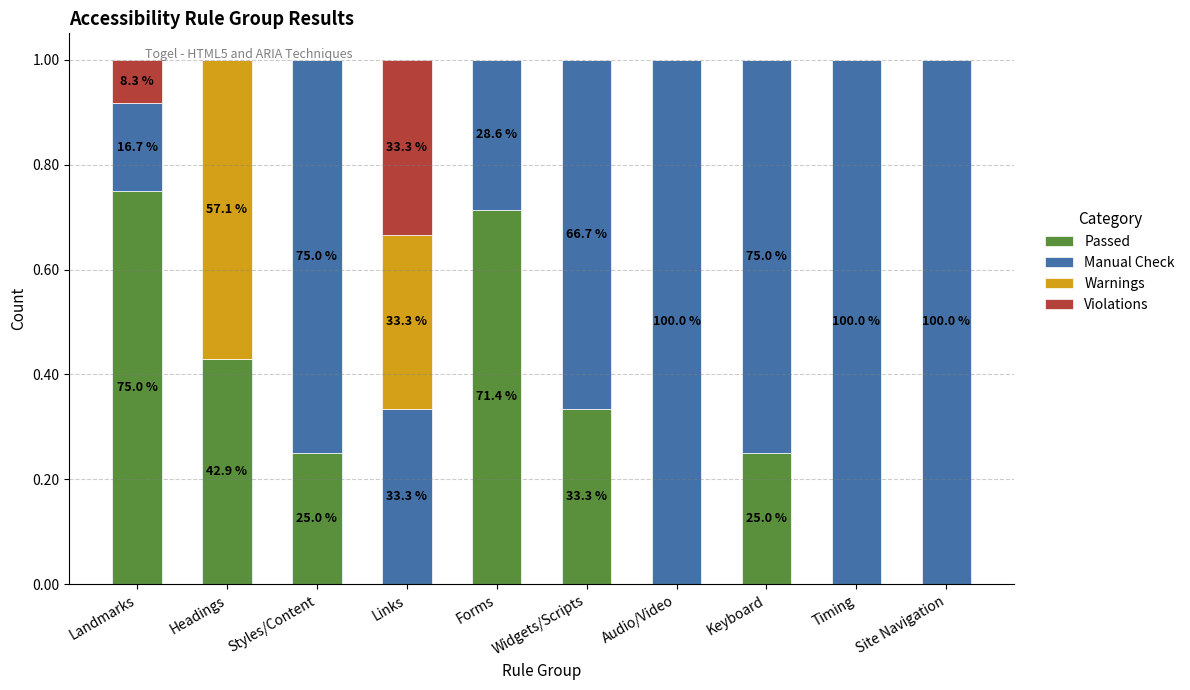

The value of Passed at Site Navigation is 0.2. True or false?

False